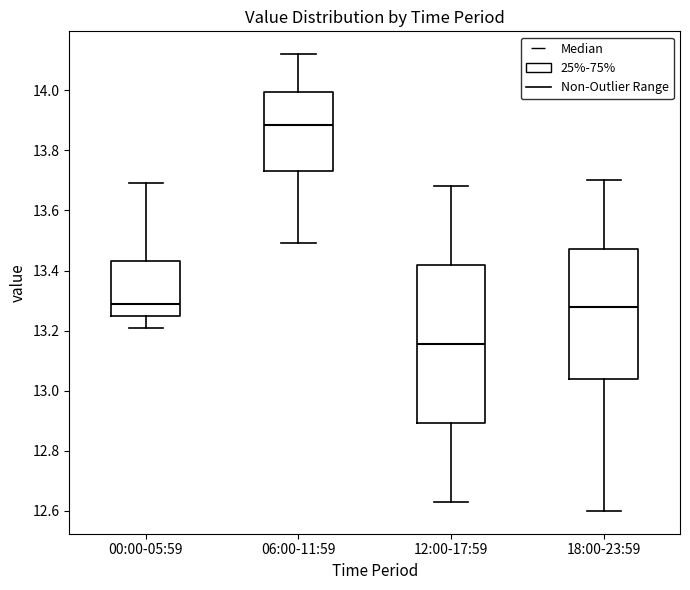

Where does the median line of the box for 12:00-17:59 sit on the y-axis? The values are not printed on the chart, so give them approximately, as read against the axis.

13.16